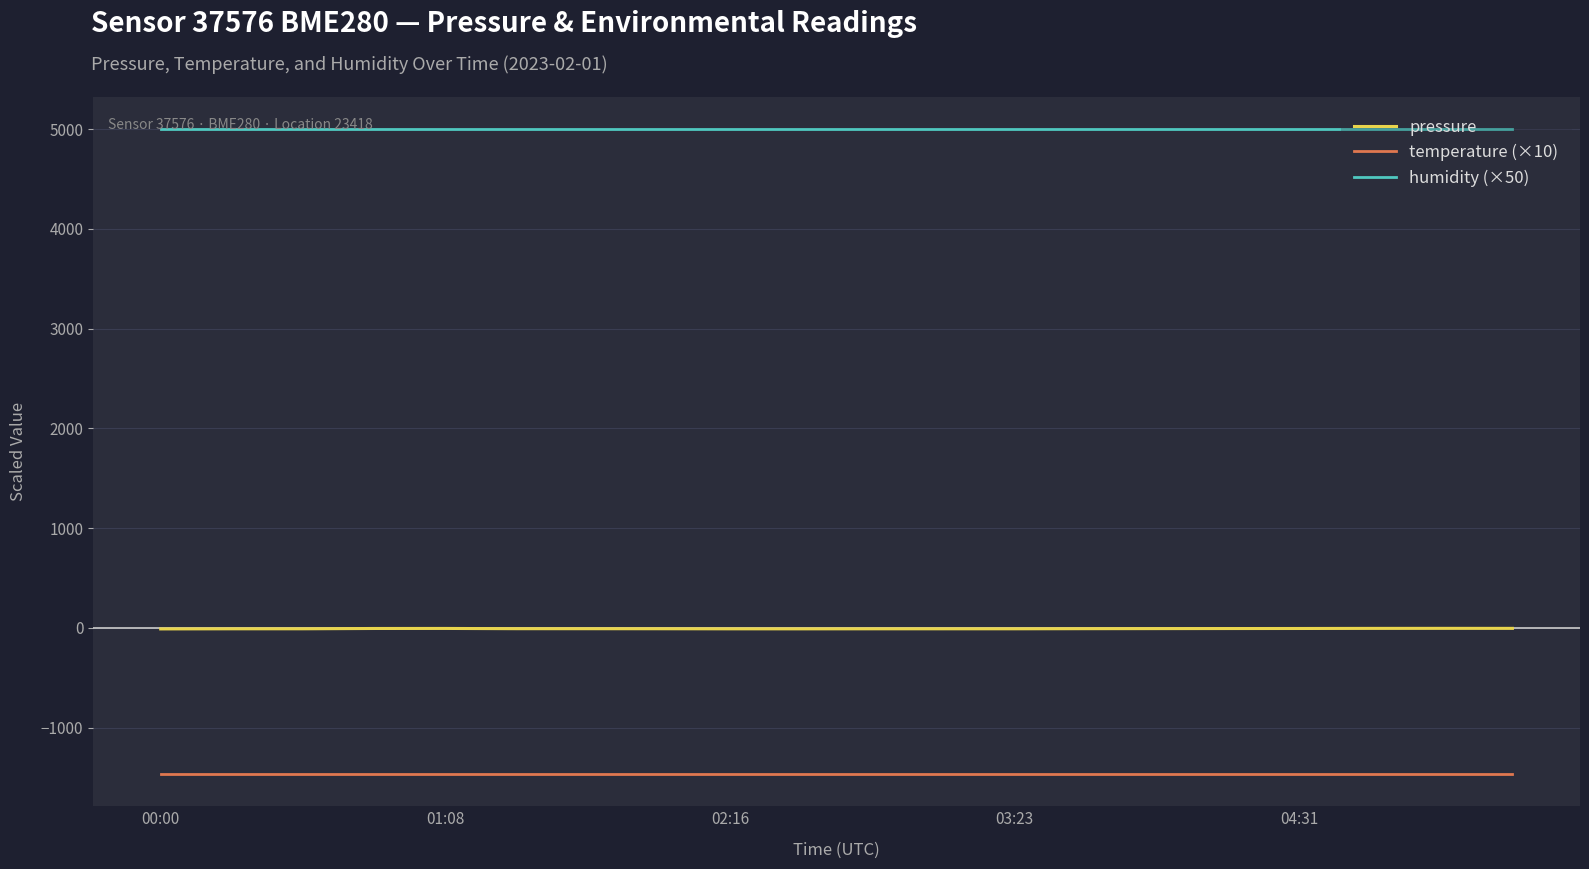

List the series in order of their overall mean, highest first.

humidity (×50), pressure, temperature (×10)